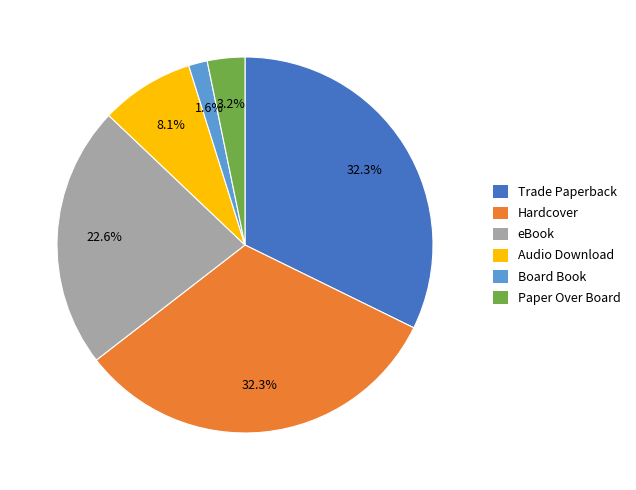

To the nearest percent, what percentage of the pie is Board Book?

2%